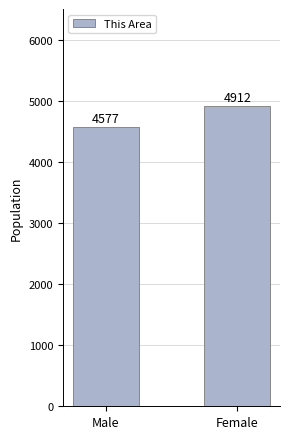

Reading left to right, list all the values displayed in this chart.

4577	4912